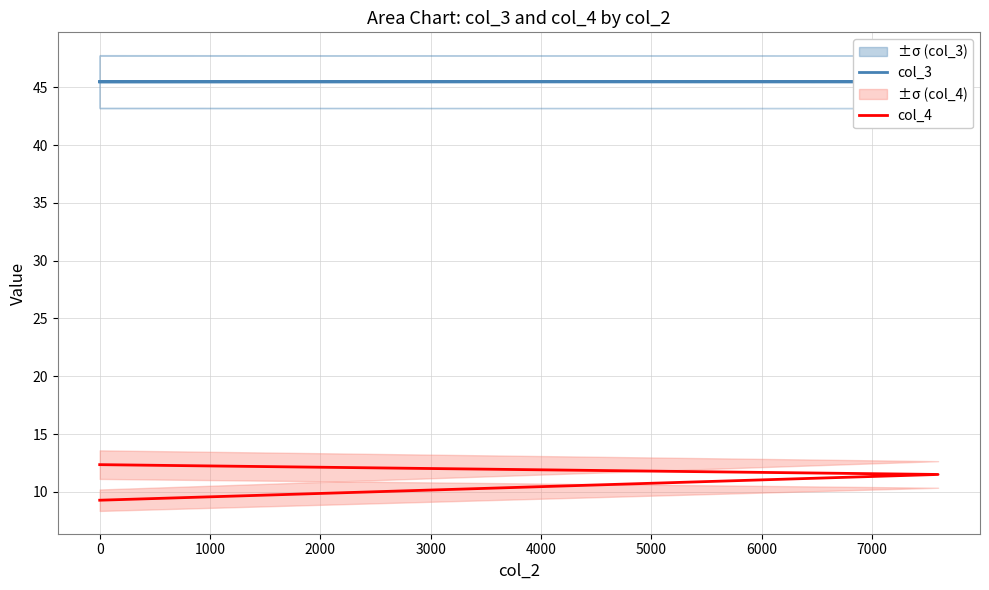

At how many categories does at least one series exceed 33?

3